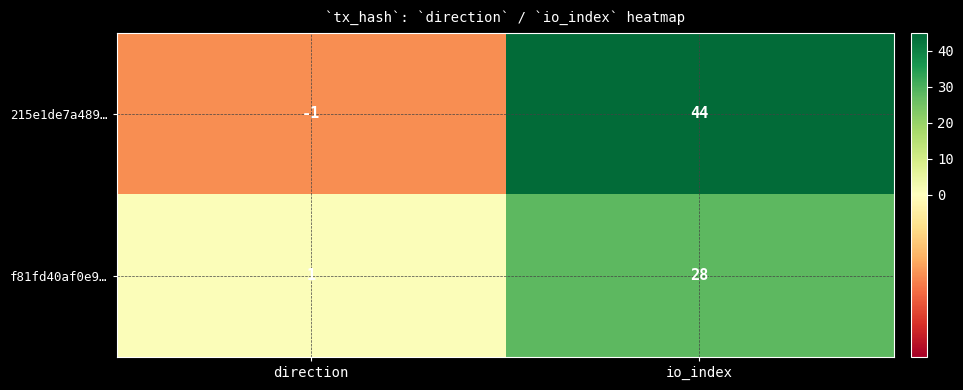

How many values in the f81fd40af0e9… series are below 28?

1